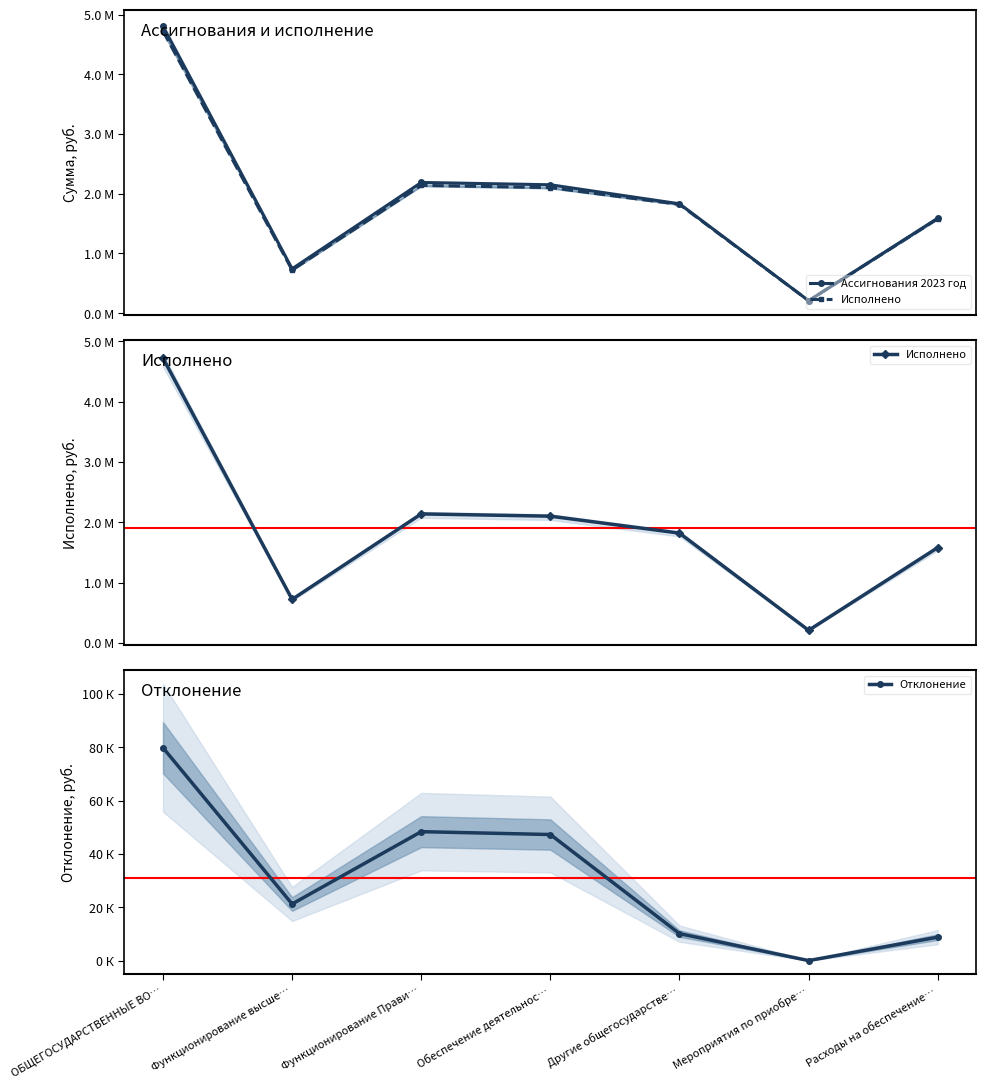

True or false: Ассигнования 2023 год and Отклонение intersect in this chart.

False